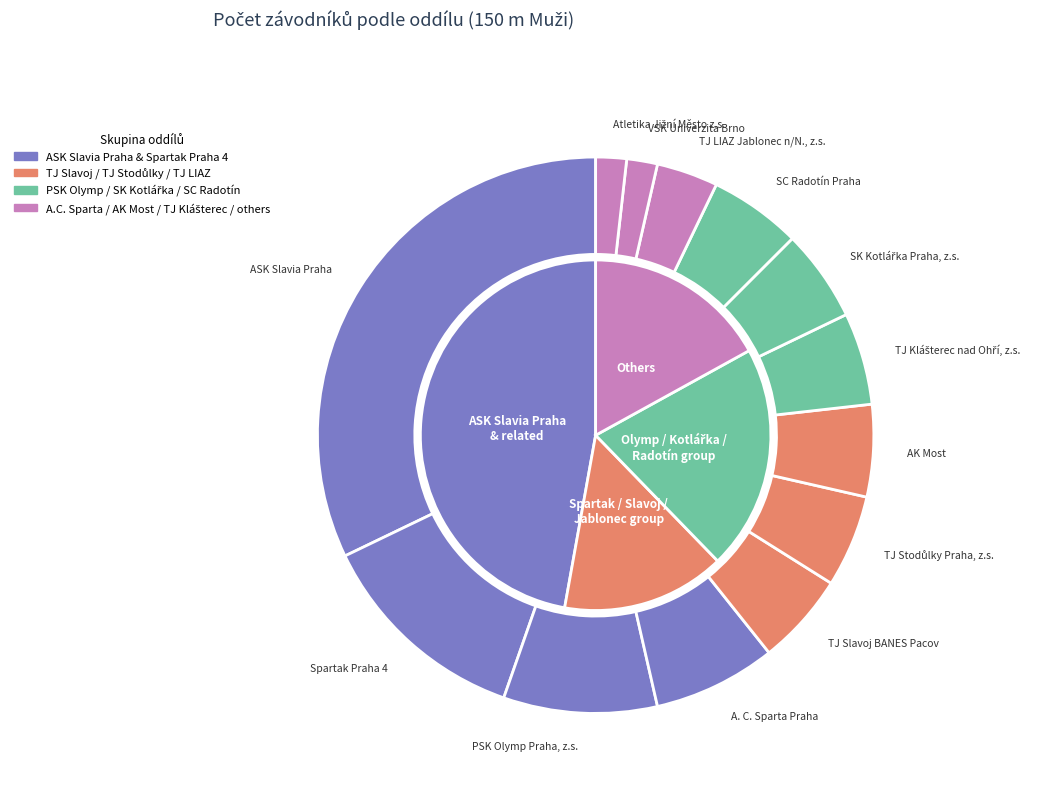

To the nearest percent, what percentage of the pie is Atletika Jižní Město z.s.?

2%